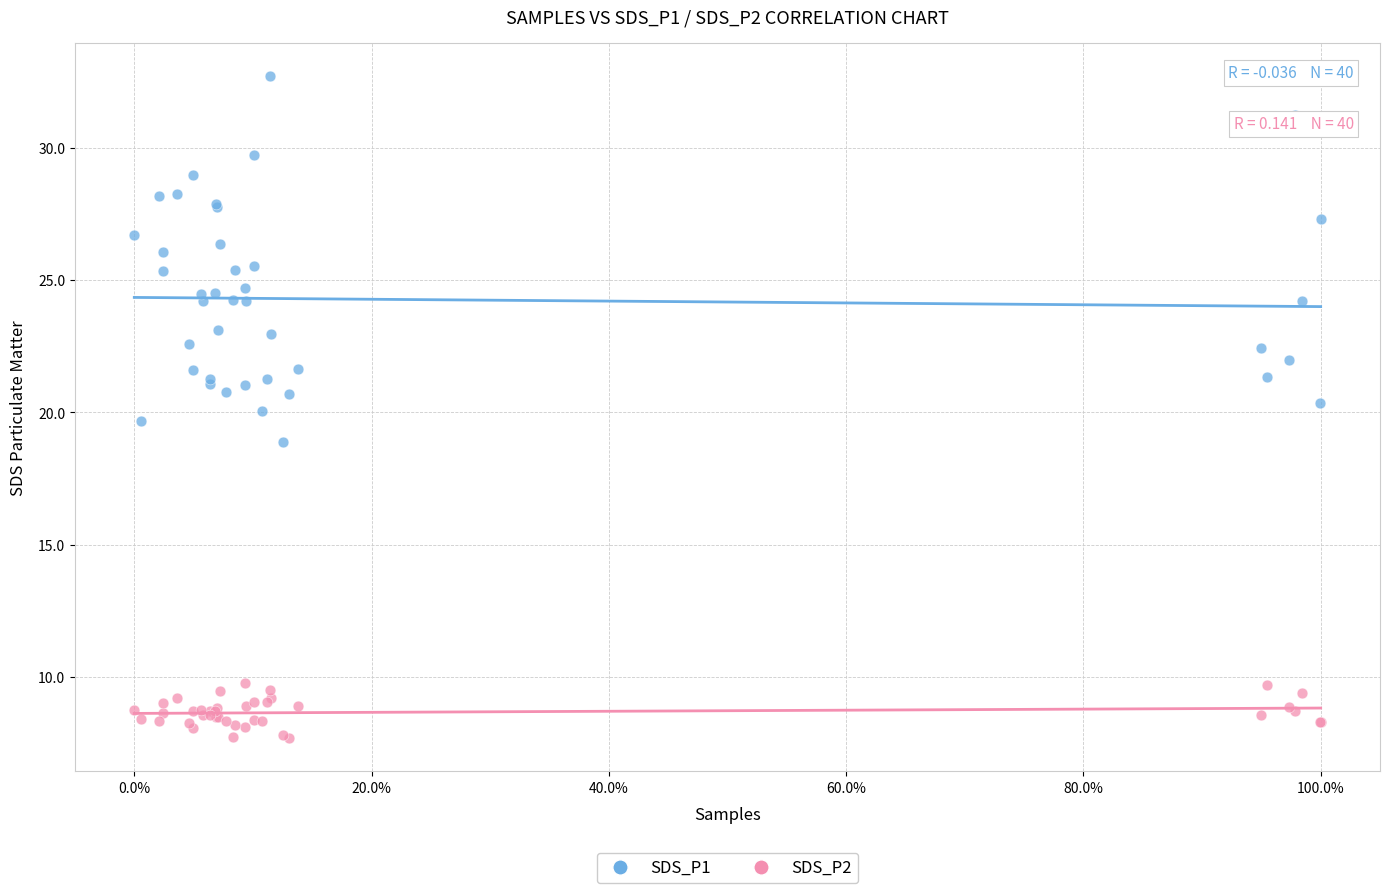

What is the X range (max minus min) for the scatter plot?

1.0